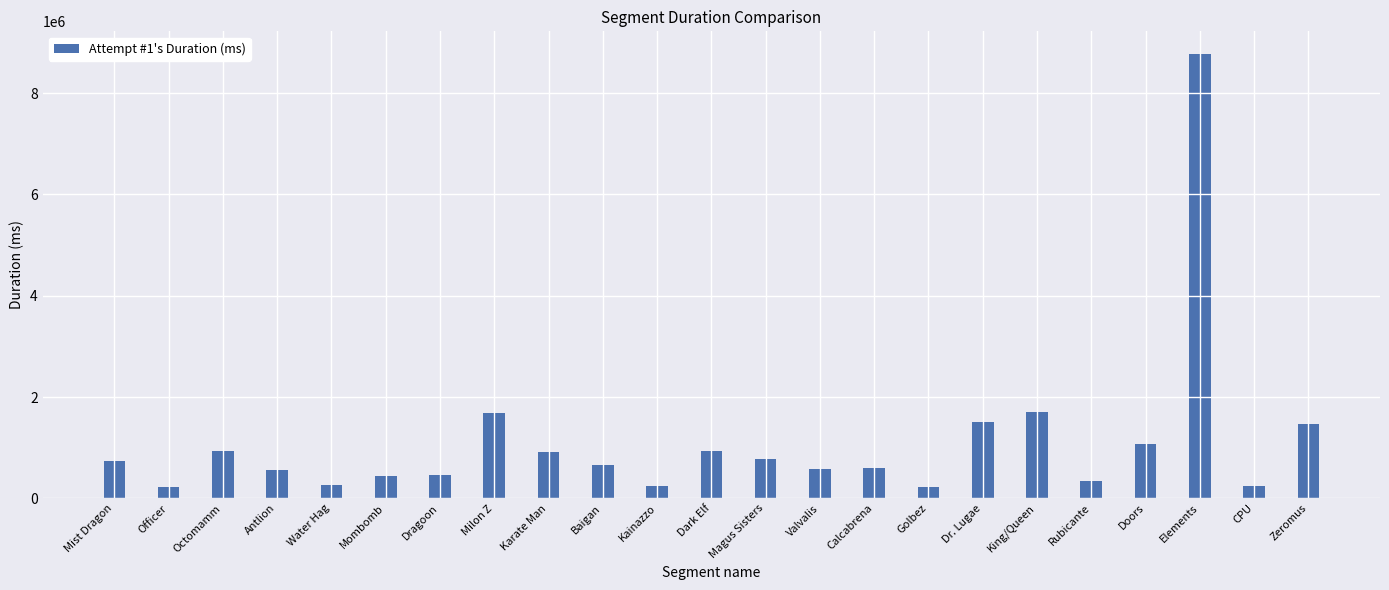

What is the smallest value displayed?

223700